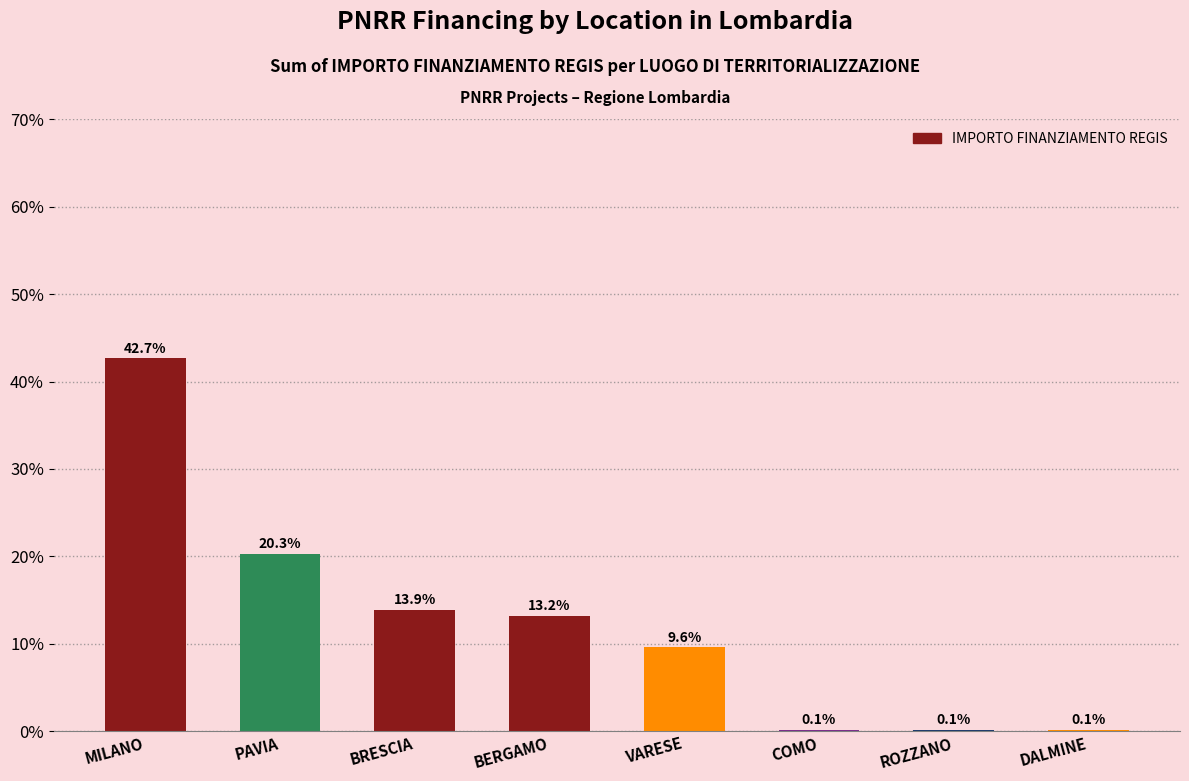

Reading left to right, list all the values displayed in this chart.

42.7	20.3	13.9	13.2	9.6	0.1	0.1	0.1